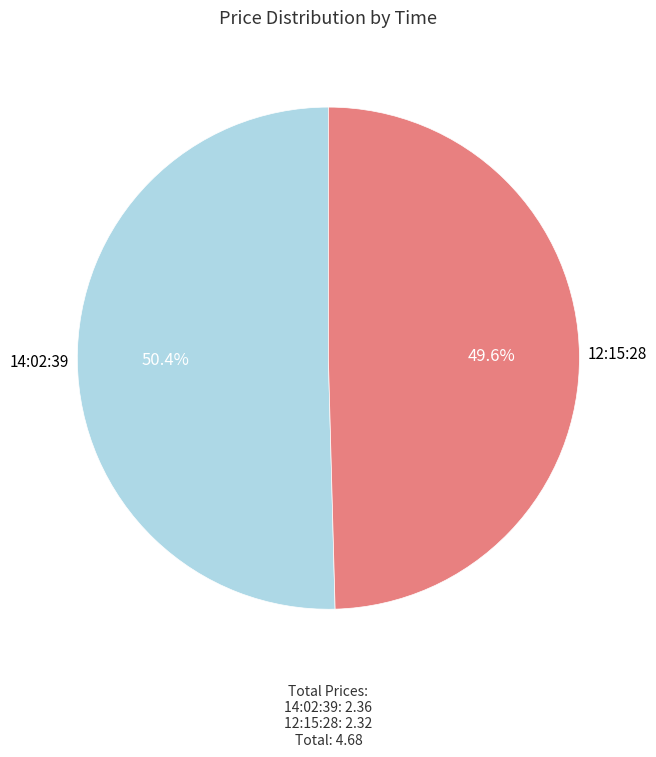

What percentage is the 12:15:28 slice, to the nearest percent?

50%